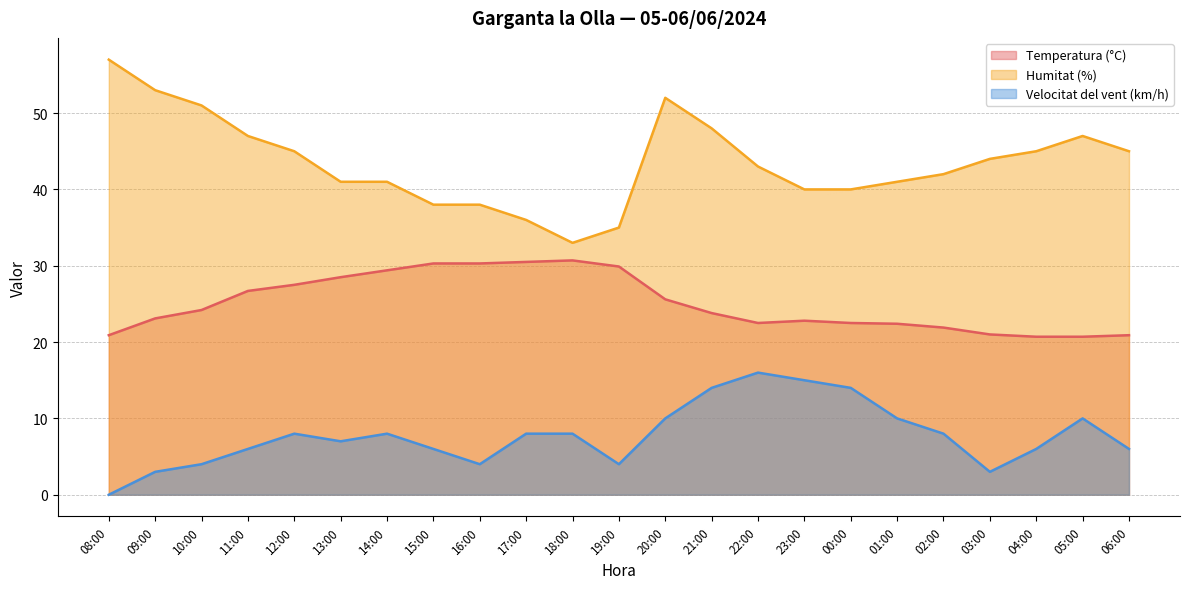

At which label does Humitat (%) first exceed 43?

08:00